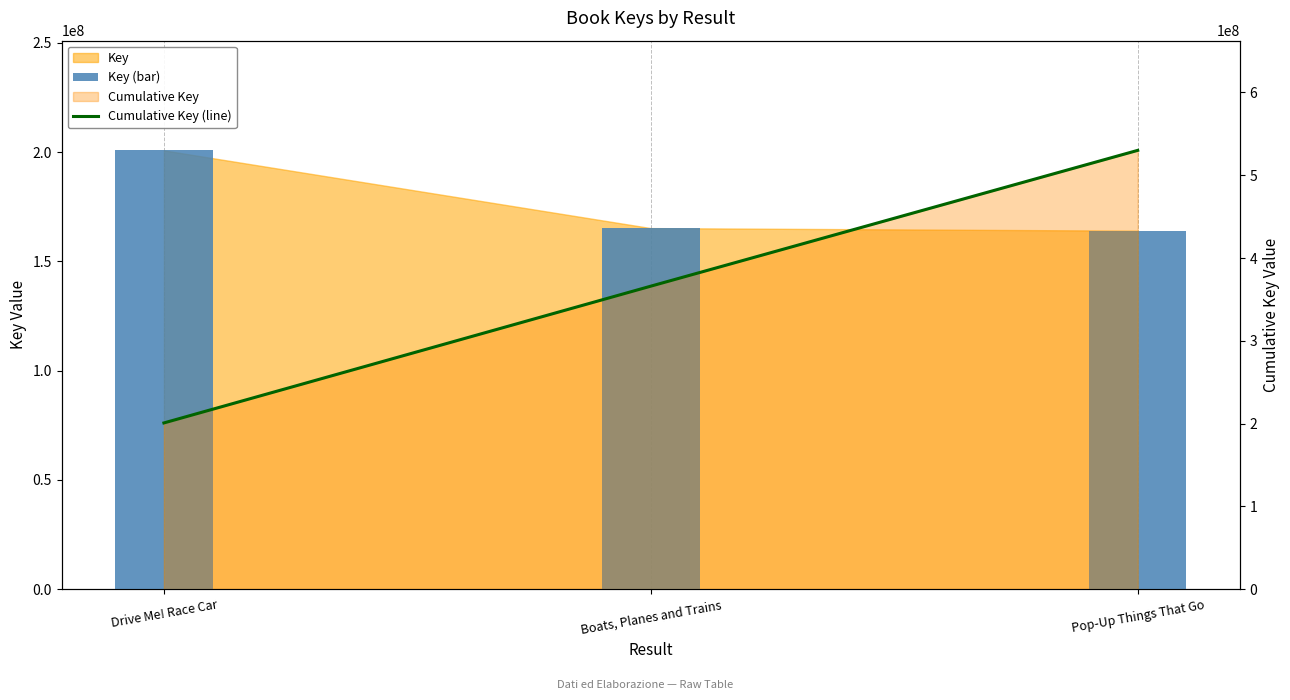

What is the maximum value shown in the chart?

530014921